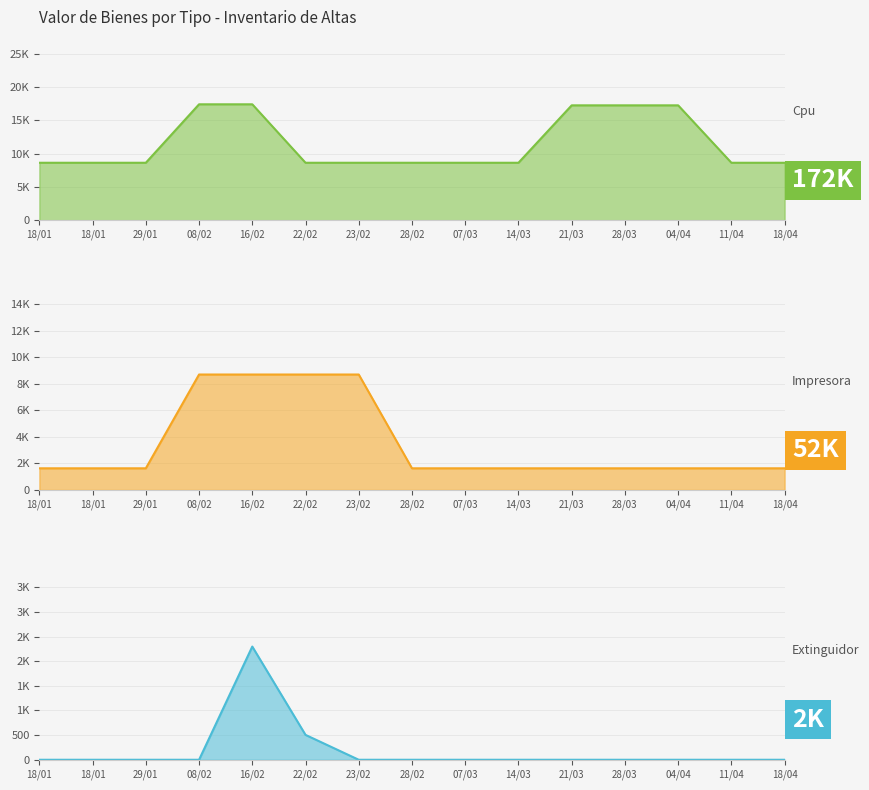

What is the difference between the second highest and second lowest values in the Impresora series?

7067.2